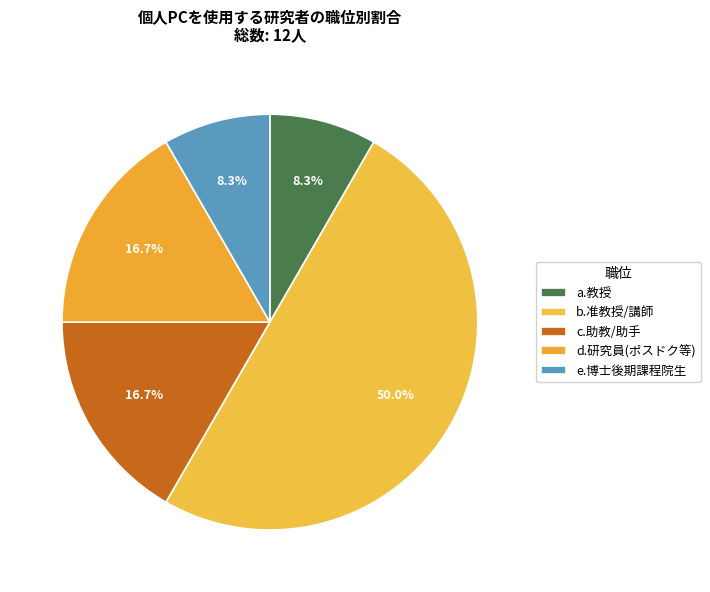

How many slices are in this pie chart?

5